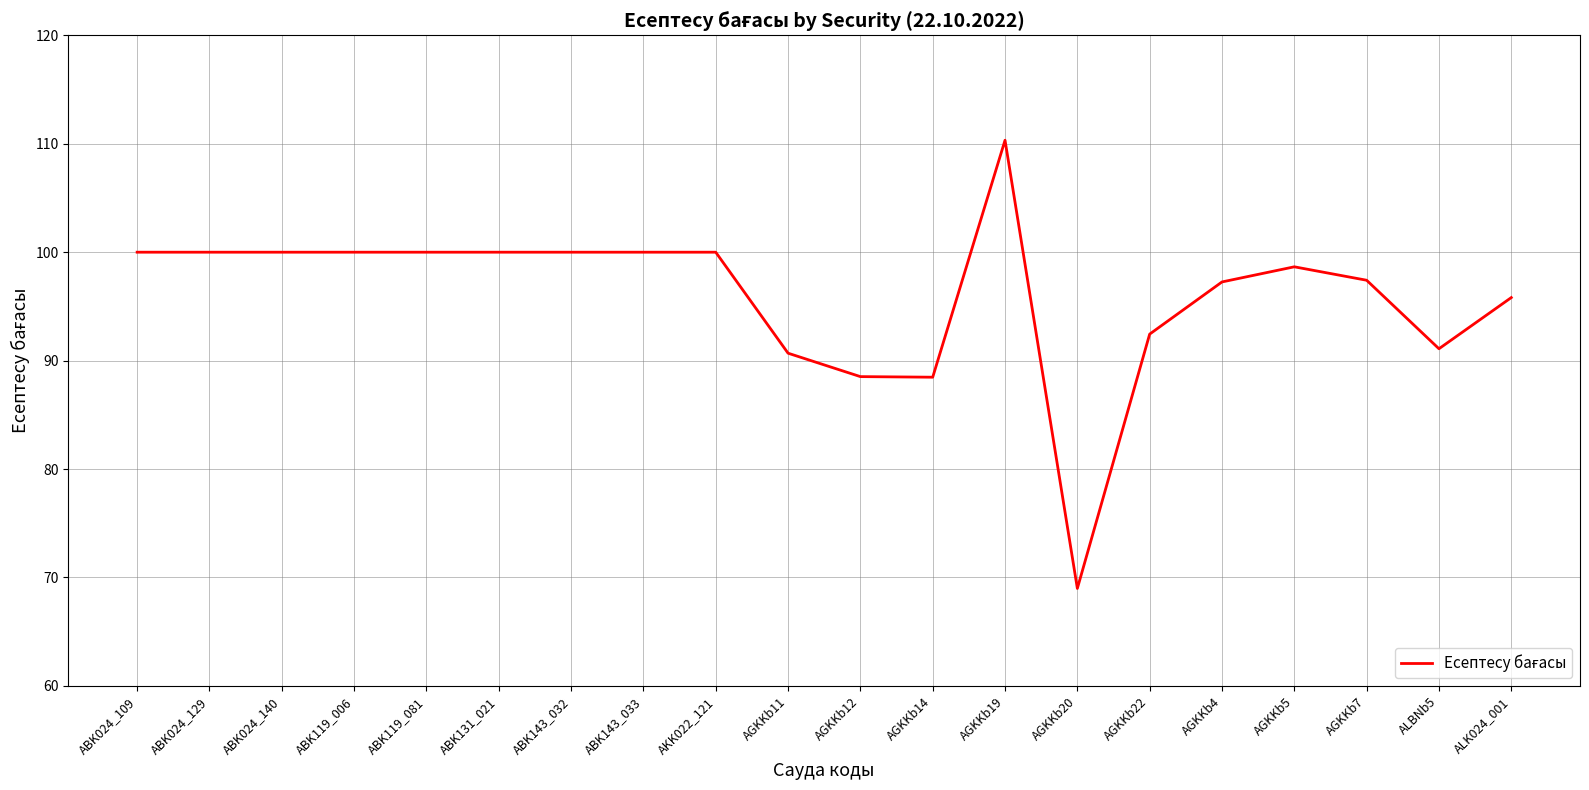

What is the maximum value shown in the chart?

110.3